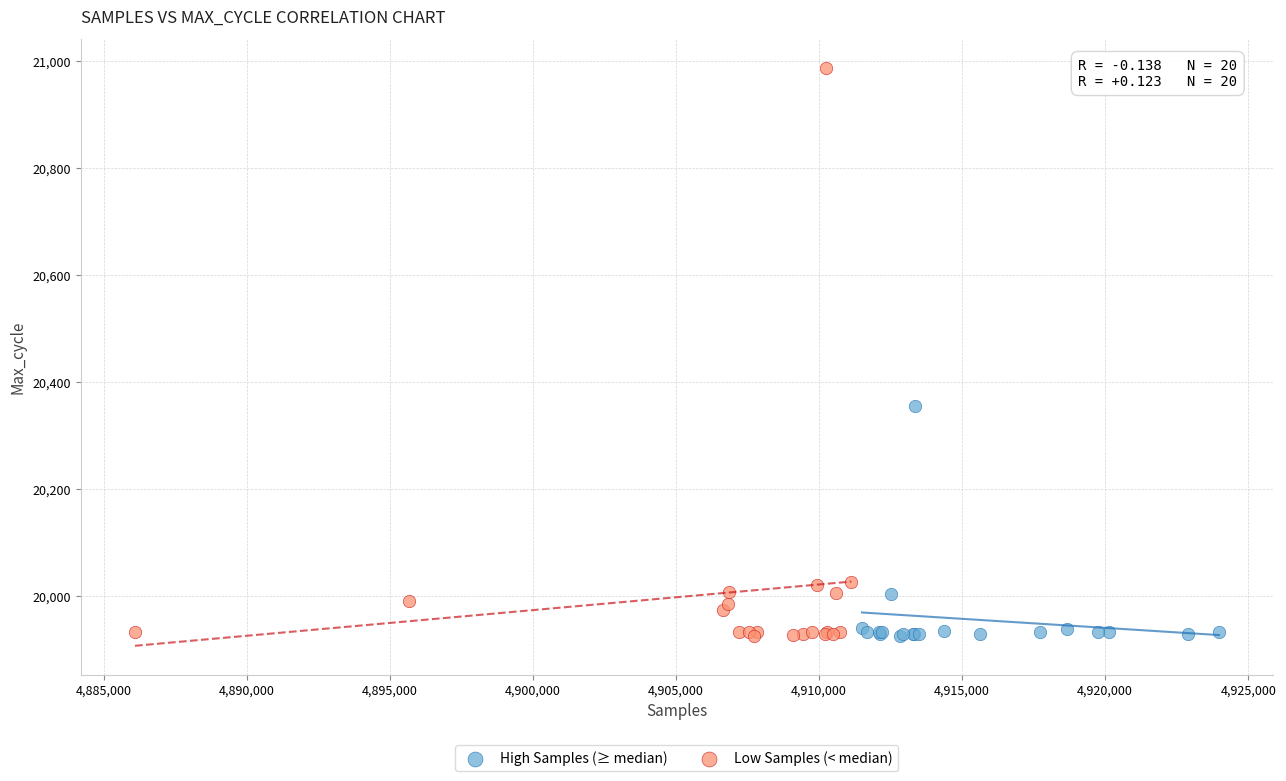

Which series has the largest Y range (max minus min)?

Low Samples (< median)